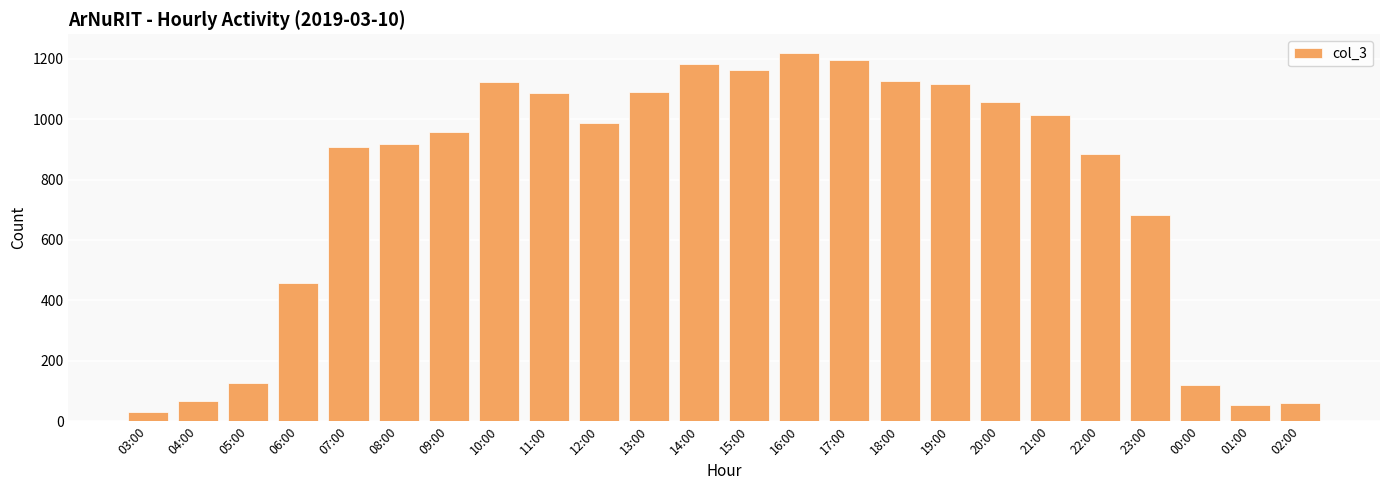

What is the label of the 8th bar from the right?

19:00